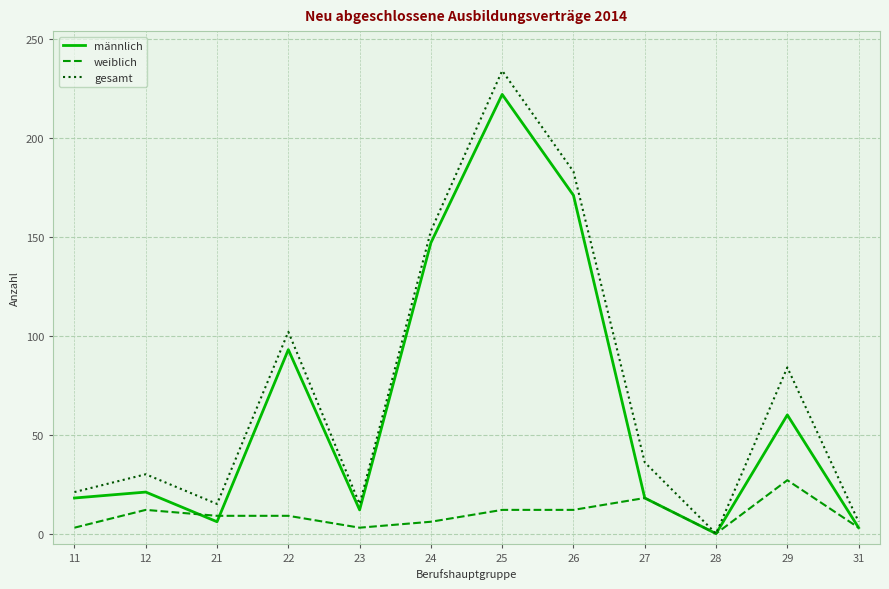

At 26, list the series in order from smallest to largest.

weiblich, männlich, gesamt